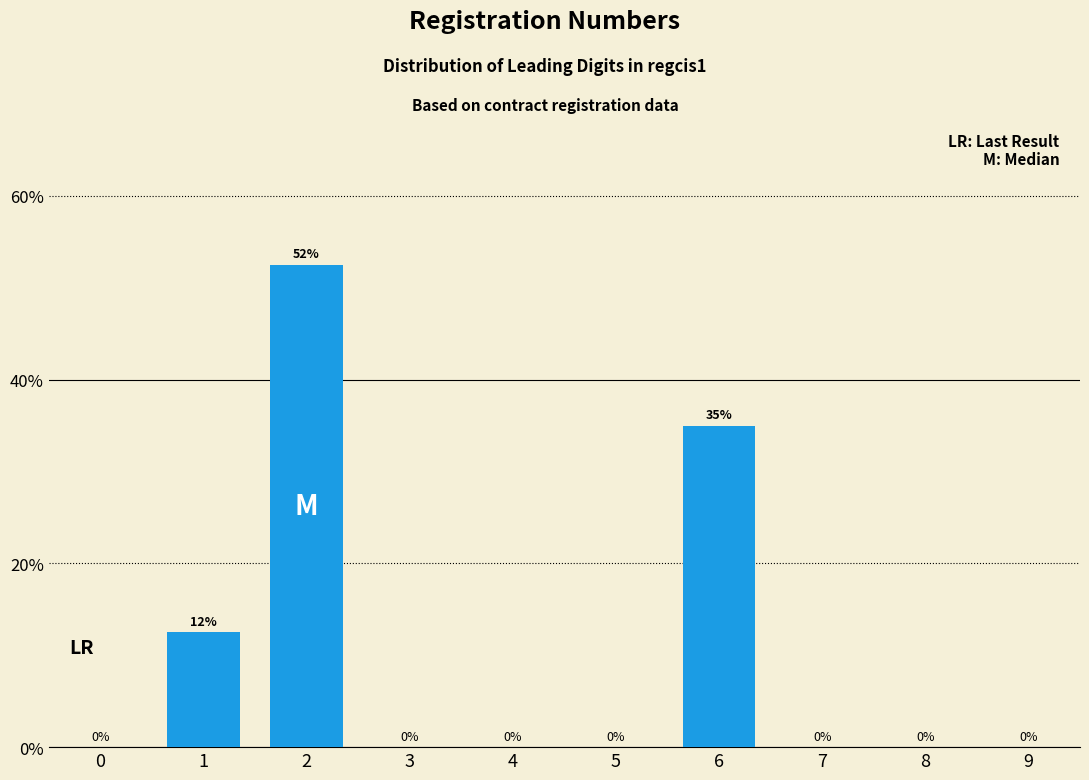

Is it true that the value at 0 is 17.4?

False